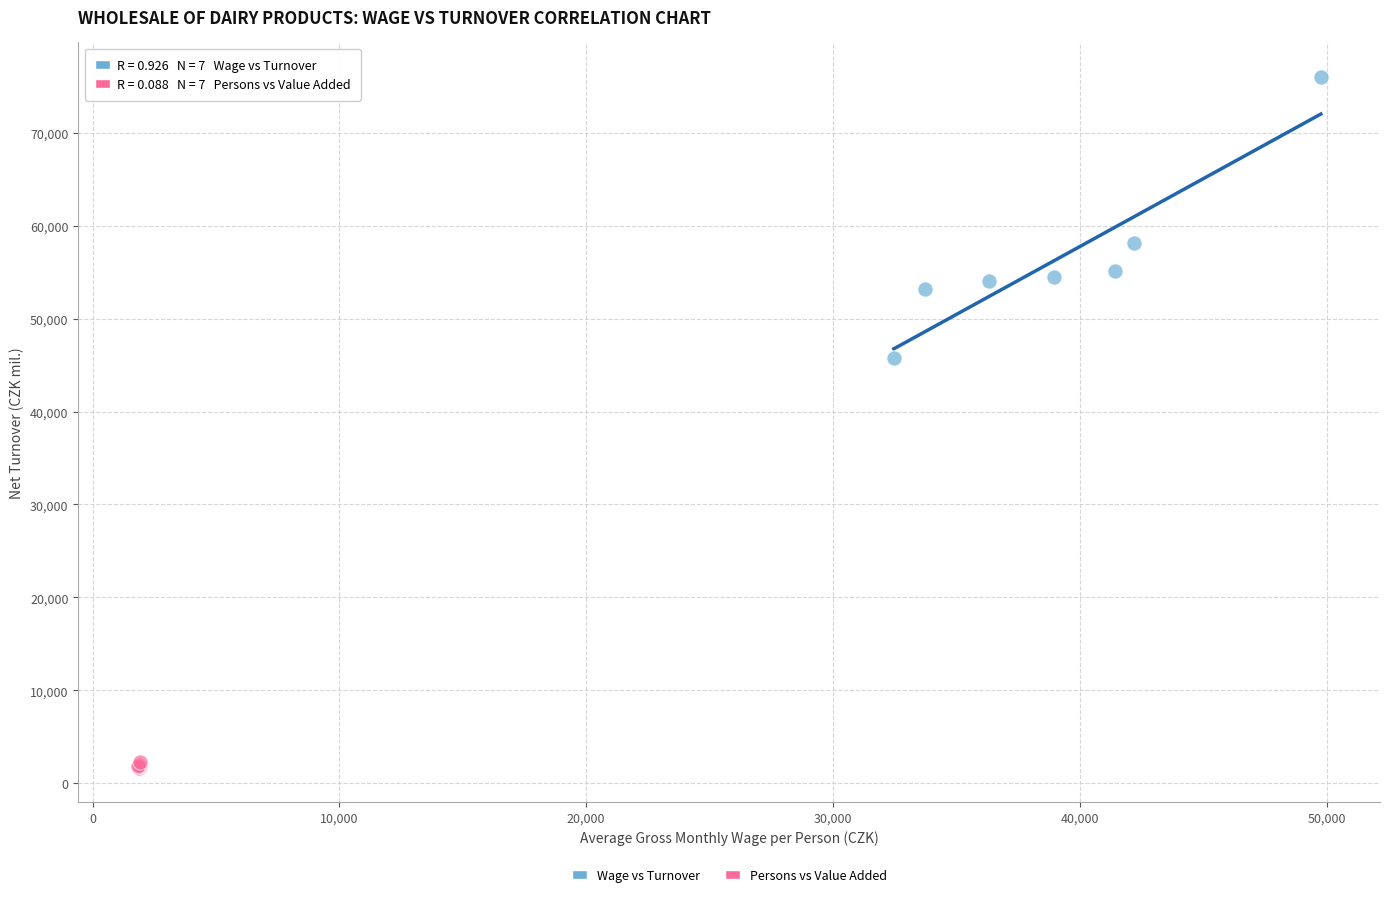

Which series has the widest spread of Y values?

Wage vs Turnover